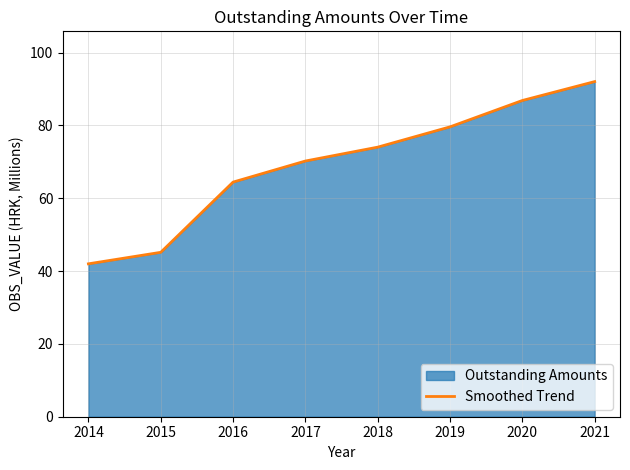

What is the difference between the values at 2017 and 2019?

9.4